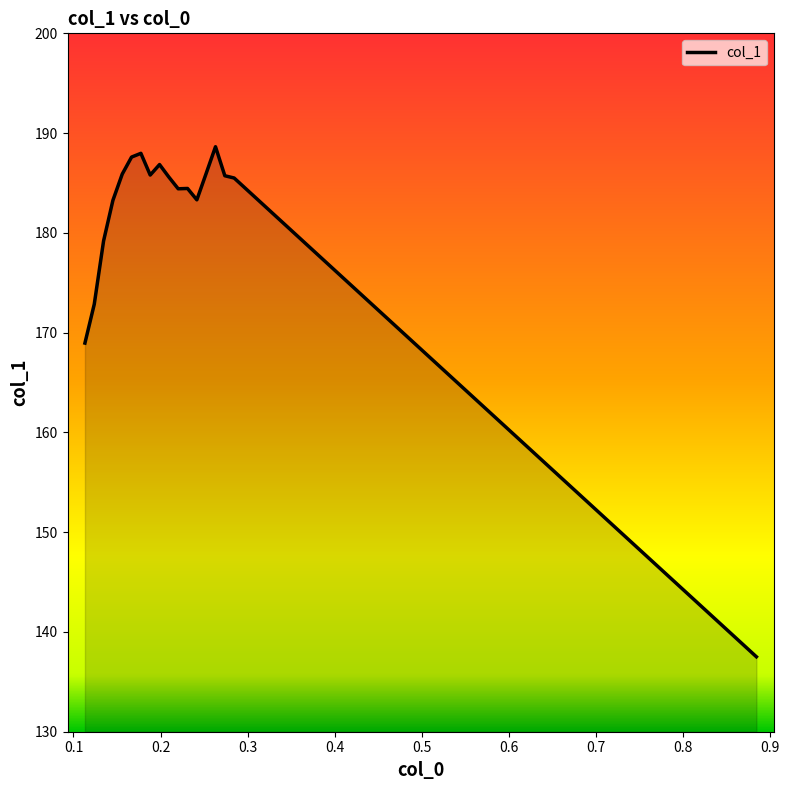

What is the greatest value displayed?

188.6